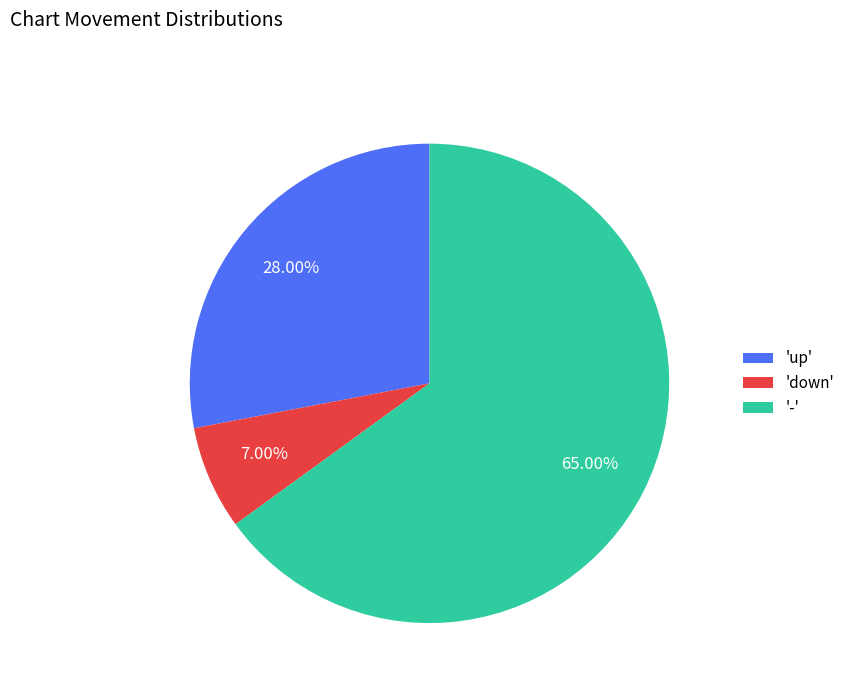

What is the ratio of the value at '-' to the value at 'down'?

9.3